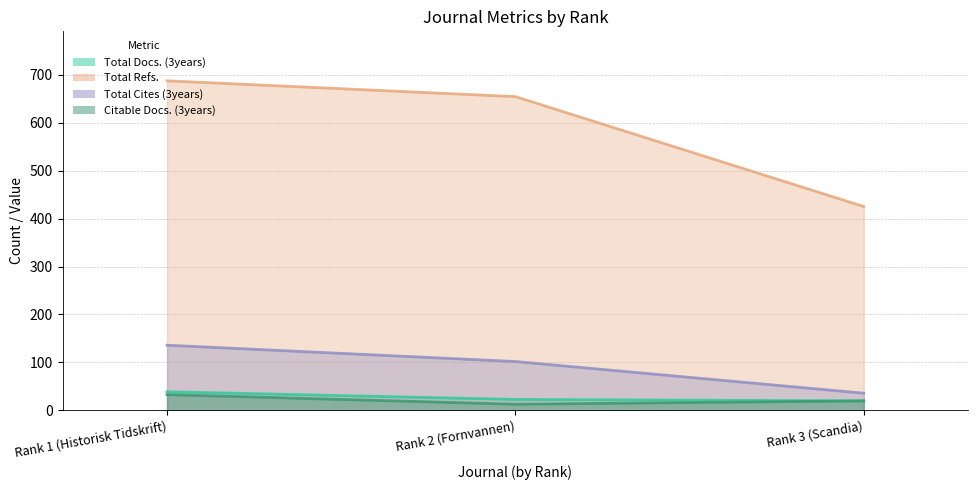

Reading left to right, what are all the values shown in this chart?

Total Docs. (3years) (line): Rank 3 (Scandia)=20	Rank 2 (Fornvannen)=23	Rank 1 (Historisk Tidskrift)=39
Total Refs. (line): Rank 3 (Scandia)=425	Rank 2 (Fornvannen)=654	Rank 1 (Historisk Tidskrift)=687
Total Cites (3years) (line): Rank 3 (Scandia)=36	Rank 2 (Fornvannen)=102	Rank 1 (Historisk Tidskrift)=136
Citable Docs. (3years) (line): Rank 3 (Scandia)=20	Rank 2 (Fornvannen)=13	Rank 1 (Historisk Tidskrift)=33